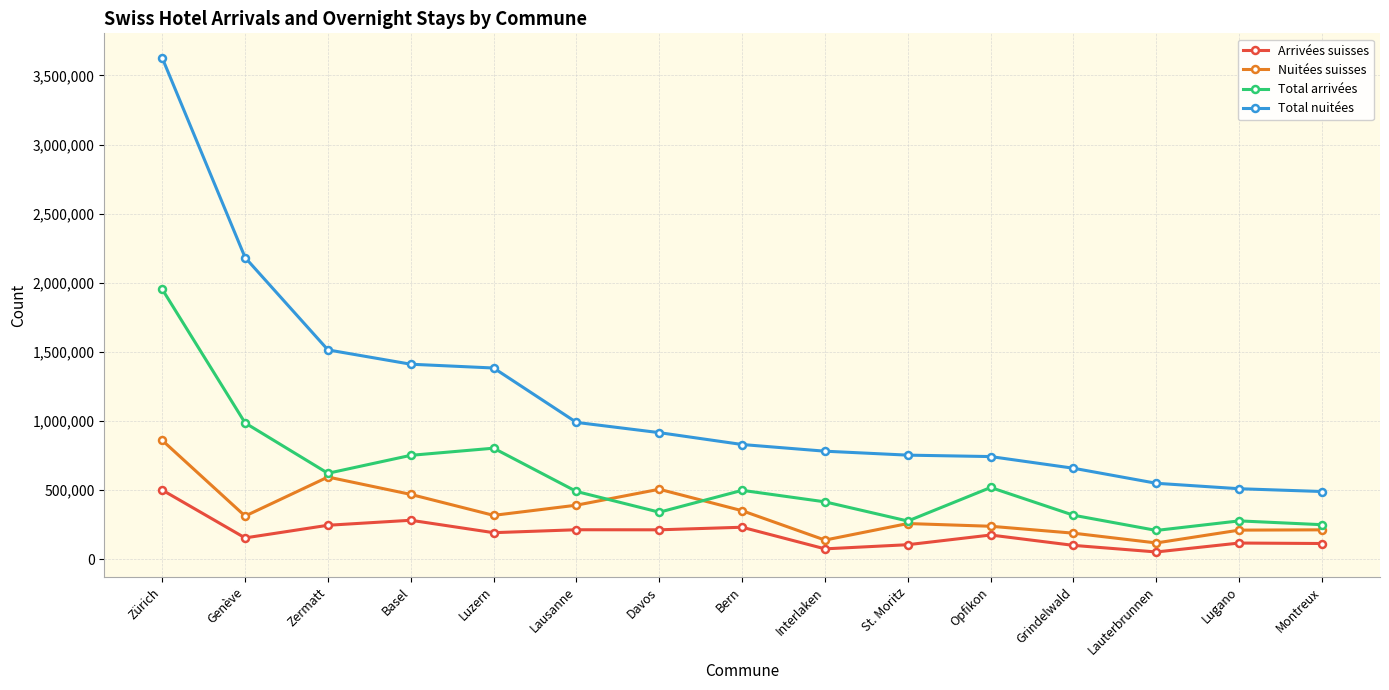

Where is the first local maximum for Nuitées suisses?

Zermatt